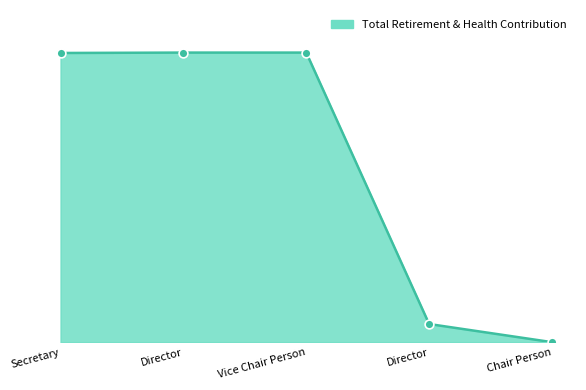

Between Secretary and Chair Person, which is larger?

Secretary